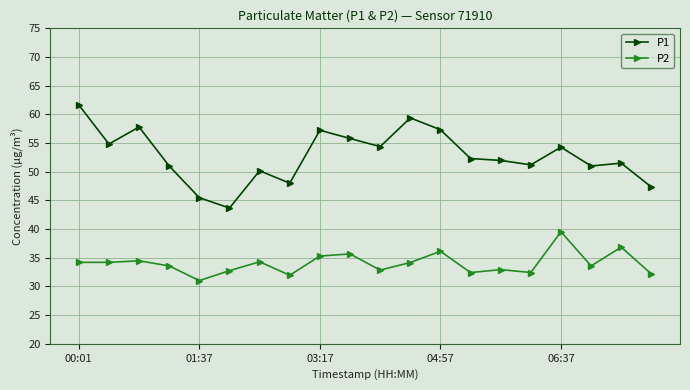

What is the value of the P1 point at the 13th from the left?

57.3